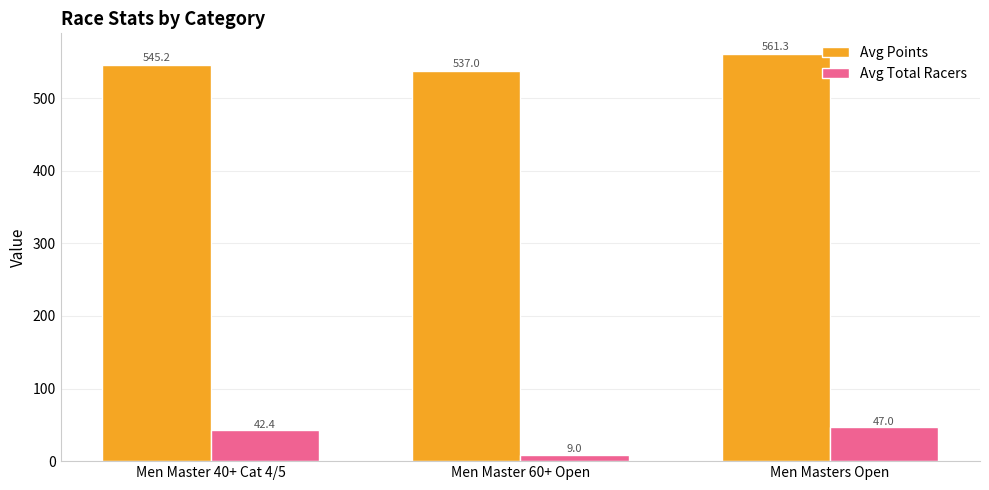

True or false: Avg Points has a value of 821.7 at Men Masters Open.

False